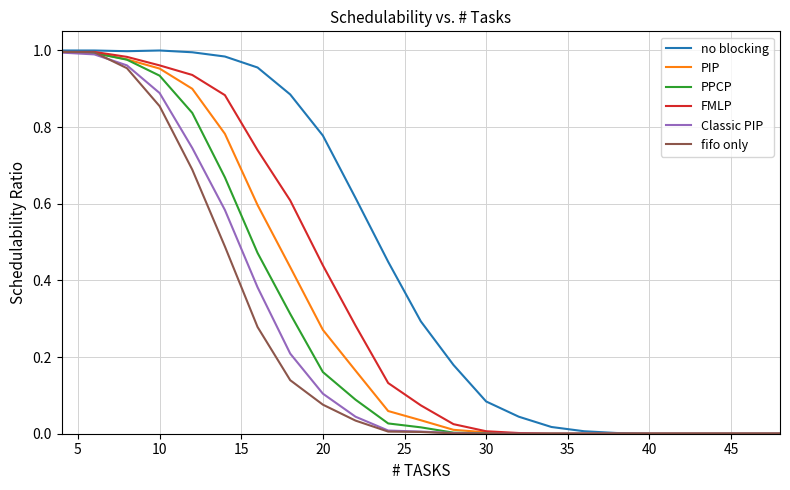

Which series has the largest total across all categories?

no blocking